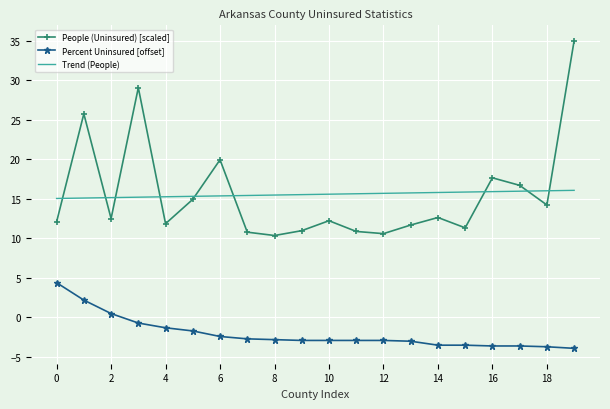

Rank the series by their maximum value, from highest to lowest.

People (Uninsured) [scaled], Trend (People), Percent Uninsured [offset]